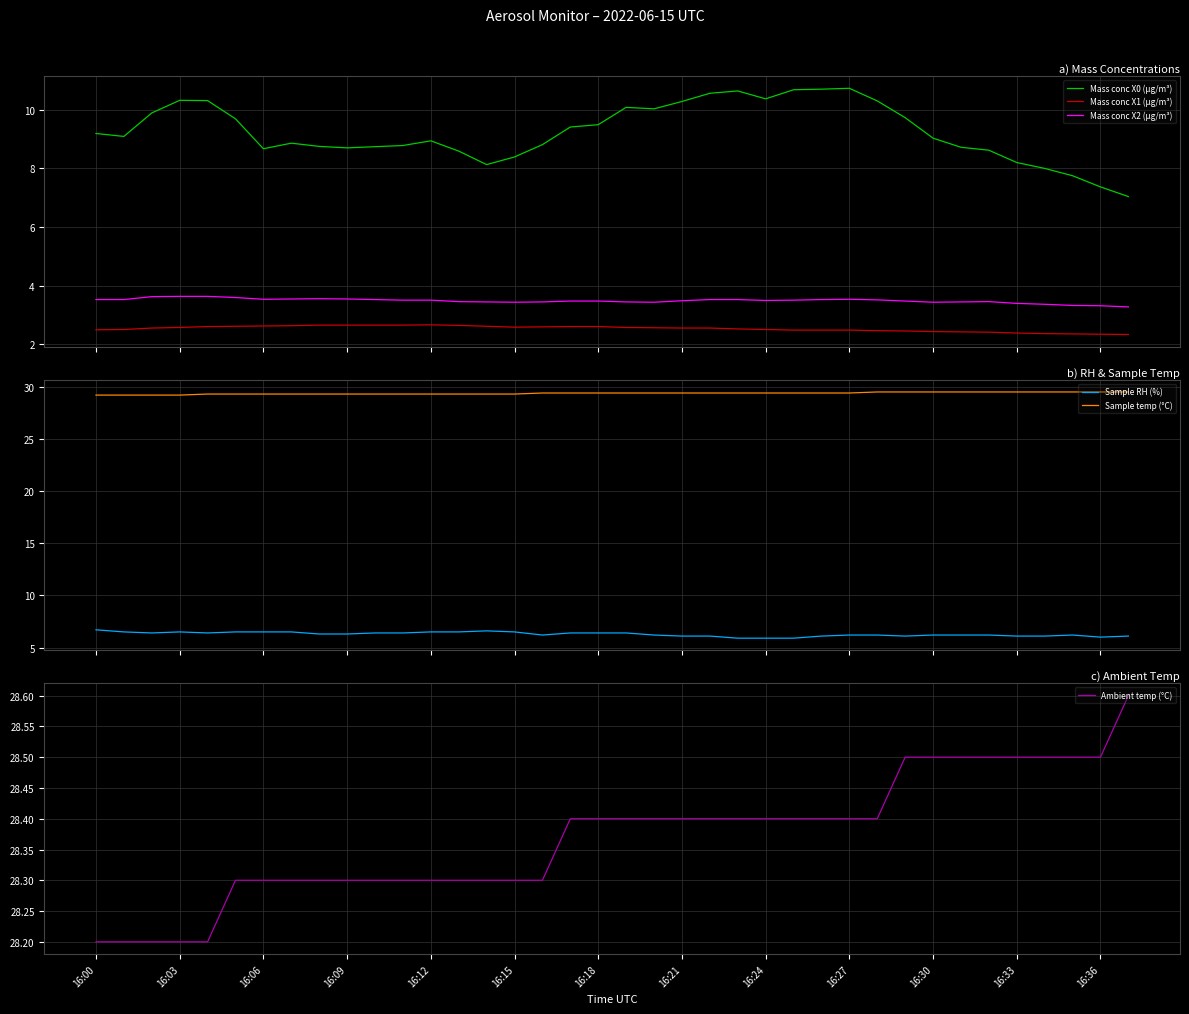

Count the Sample temp (°C) values in the range 29 to 30.

38